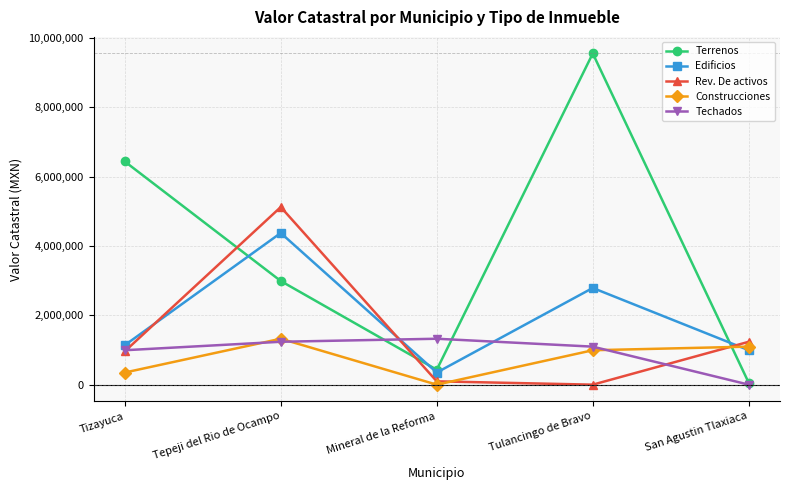

How many lines are shown in the chart?

5